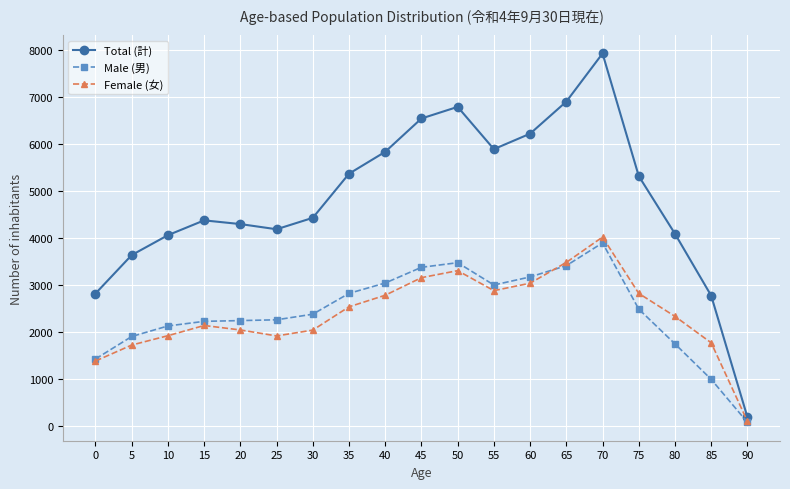

How many interior local peaks does the Total (計) series have?

3